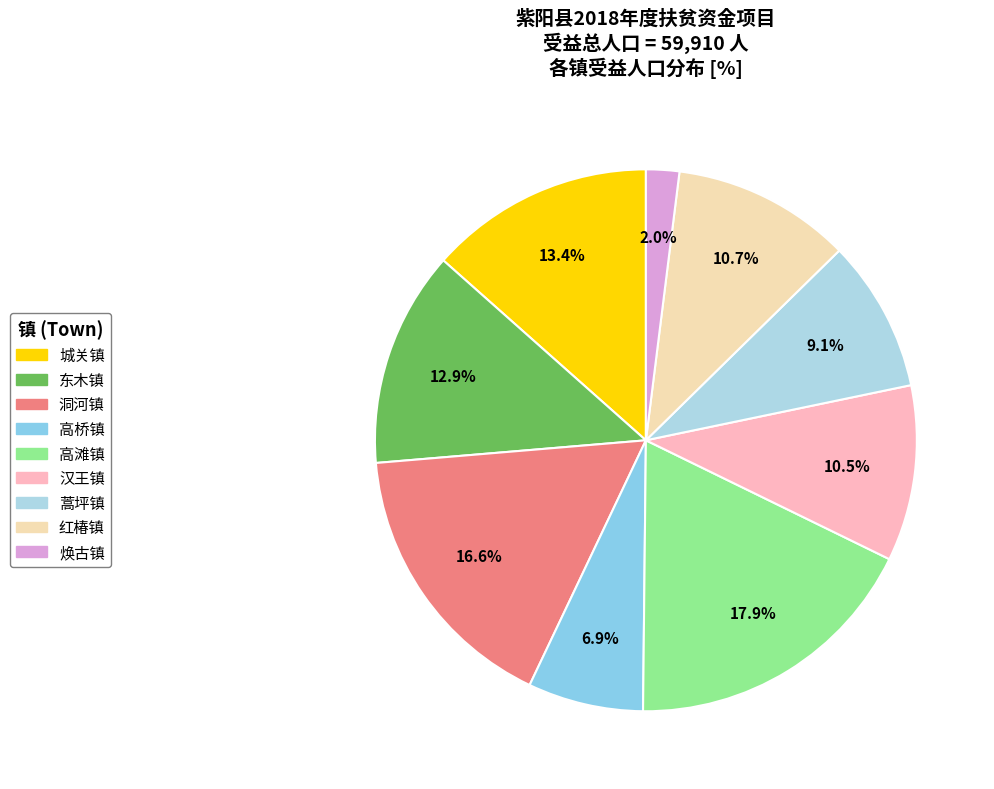

To the nearest percent, what is the combined percentage of 城关镇 and 洞河镇?

30%